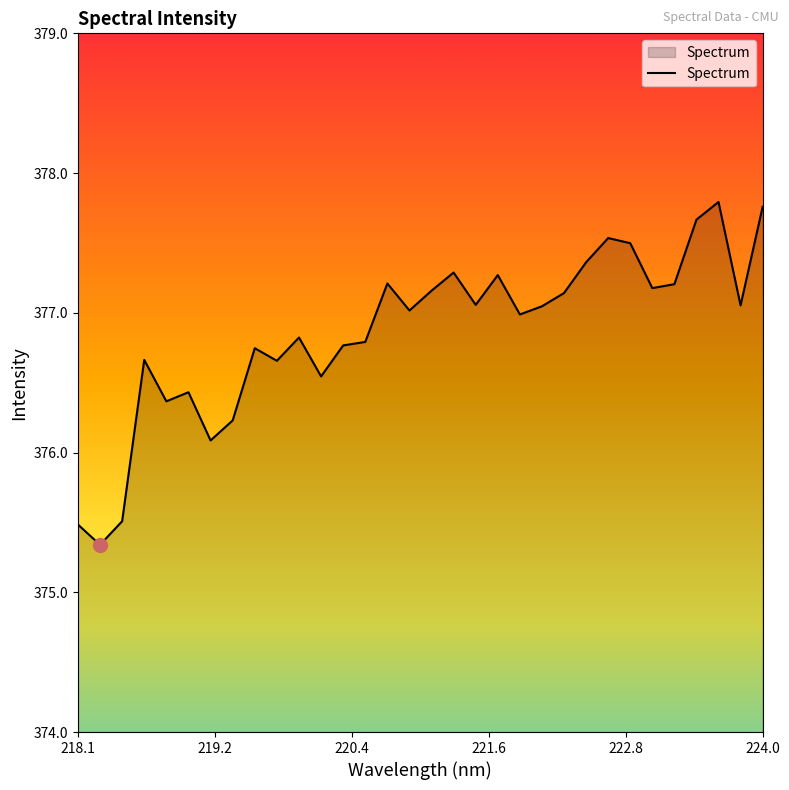

What is the smallest value displayed?

375.3